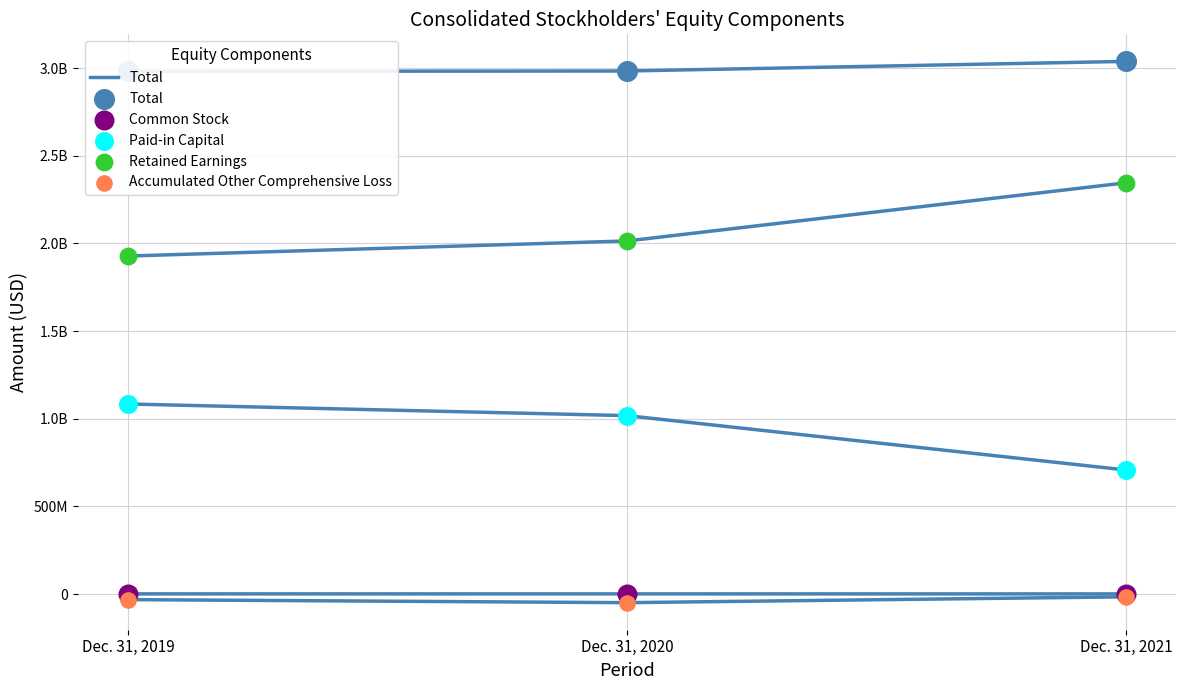

What are all the series names shown in the legend?

Total, Common Stock, Paid-in Capital, Retained Earnings, Accumulated Other Comprehensive Loss